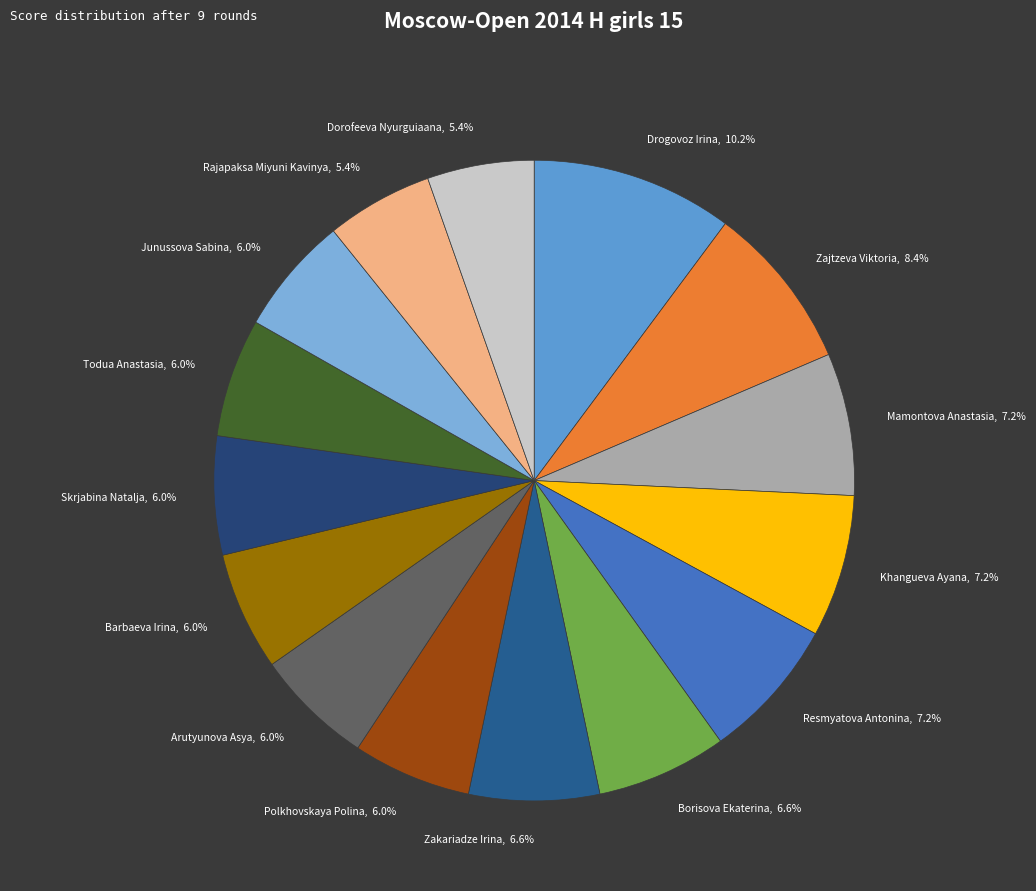

Does Barbaeva Irina represent more than half of the total?

No